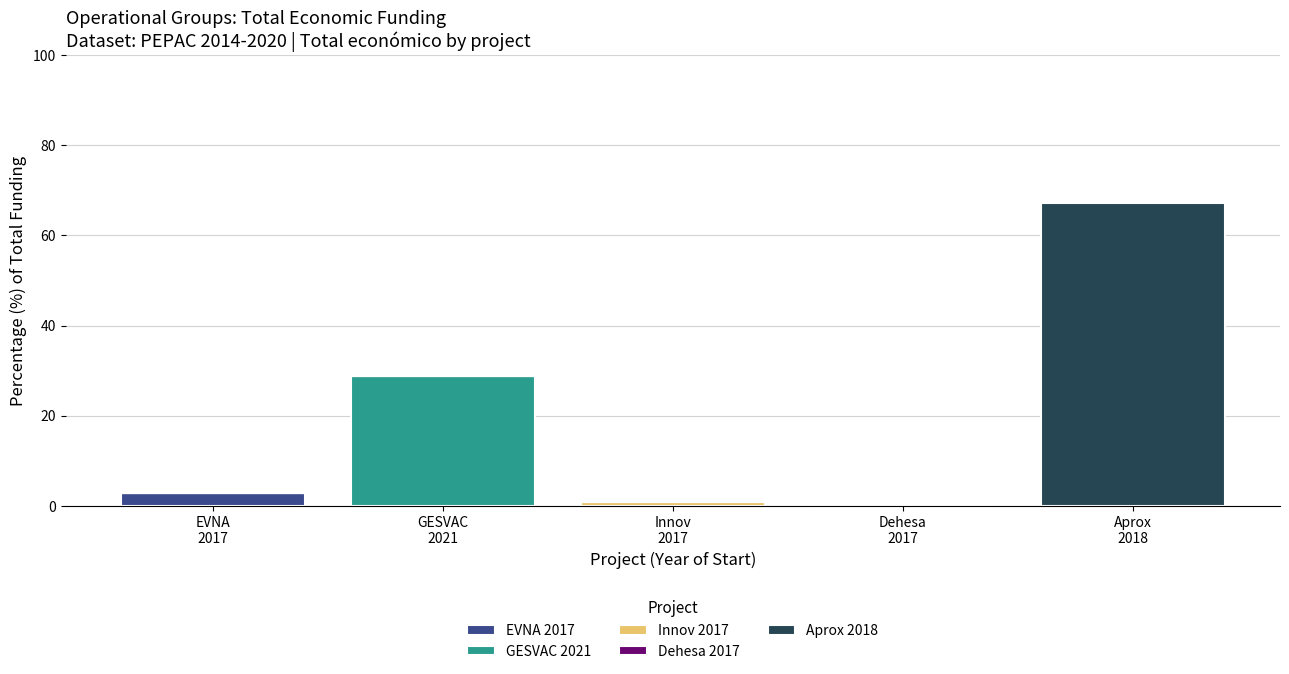

What is the sum of all EVNA 2017 values?

2.8